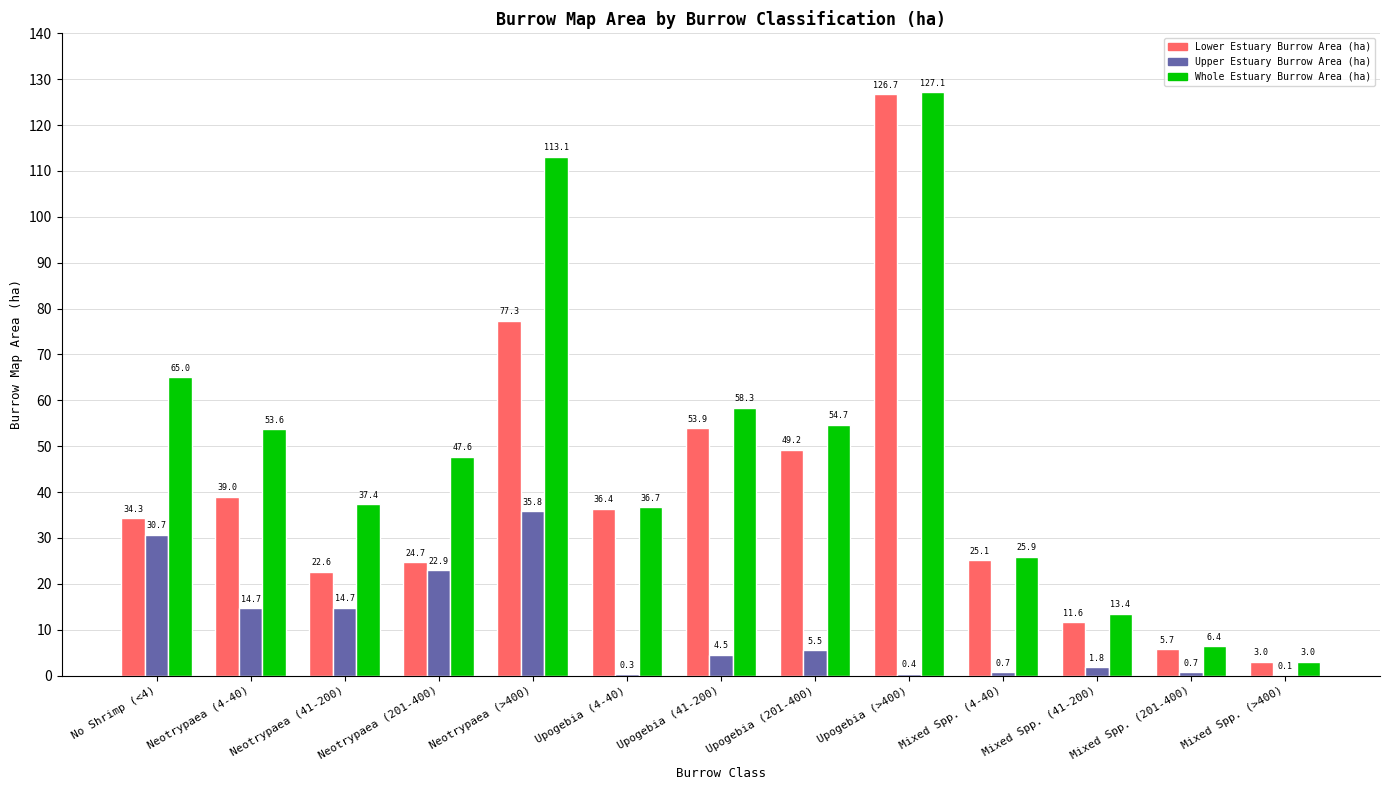

What is the maximum value for Upper Estuary Burrow Area (ha)?

35.8